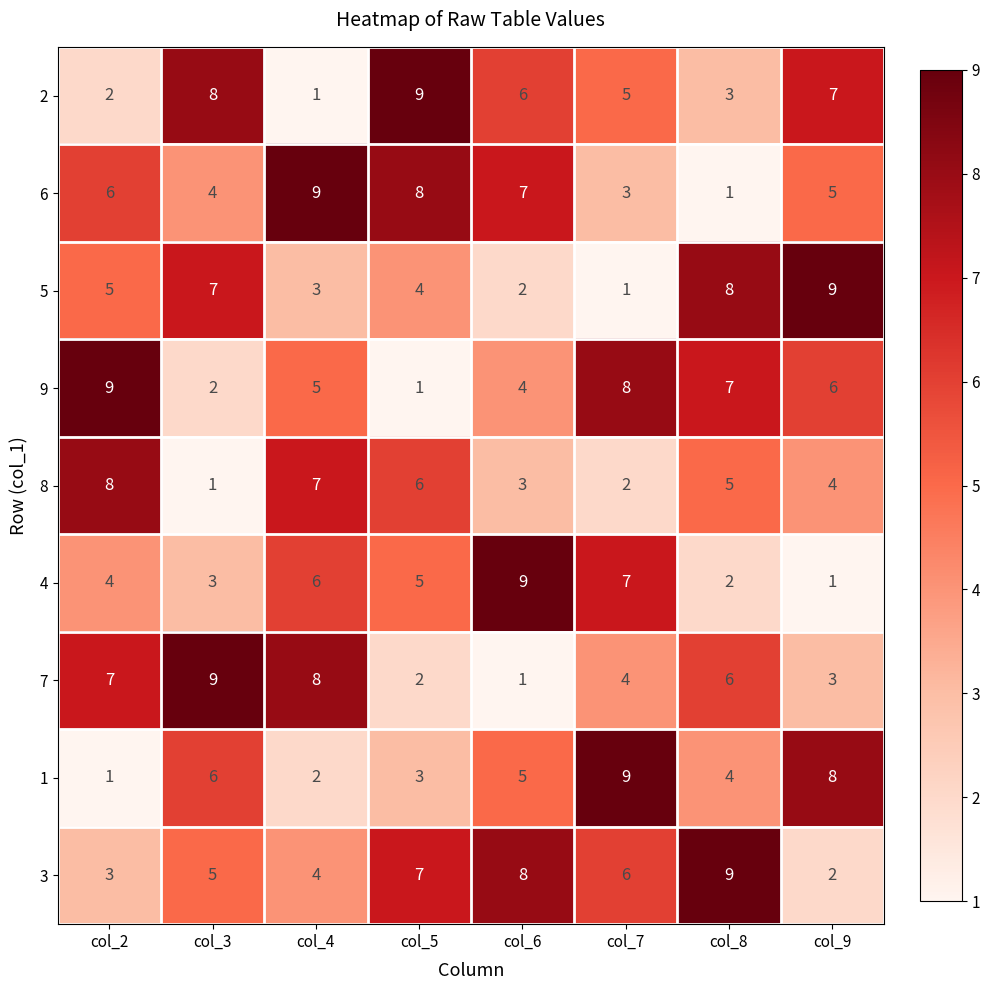

What is the total value across all series at col_9?

45